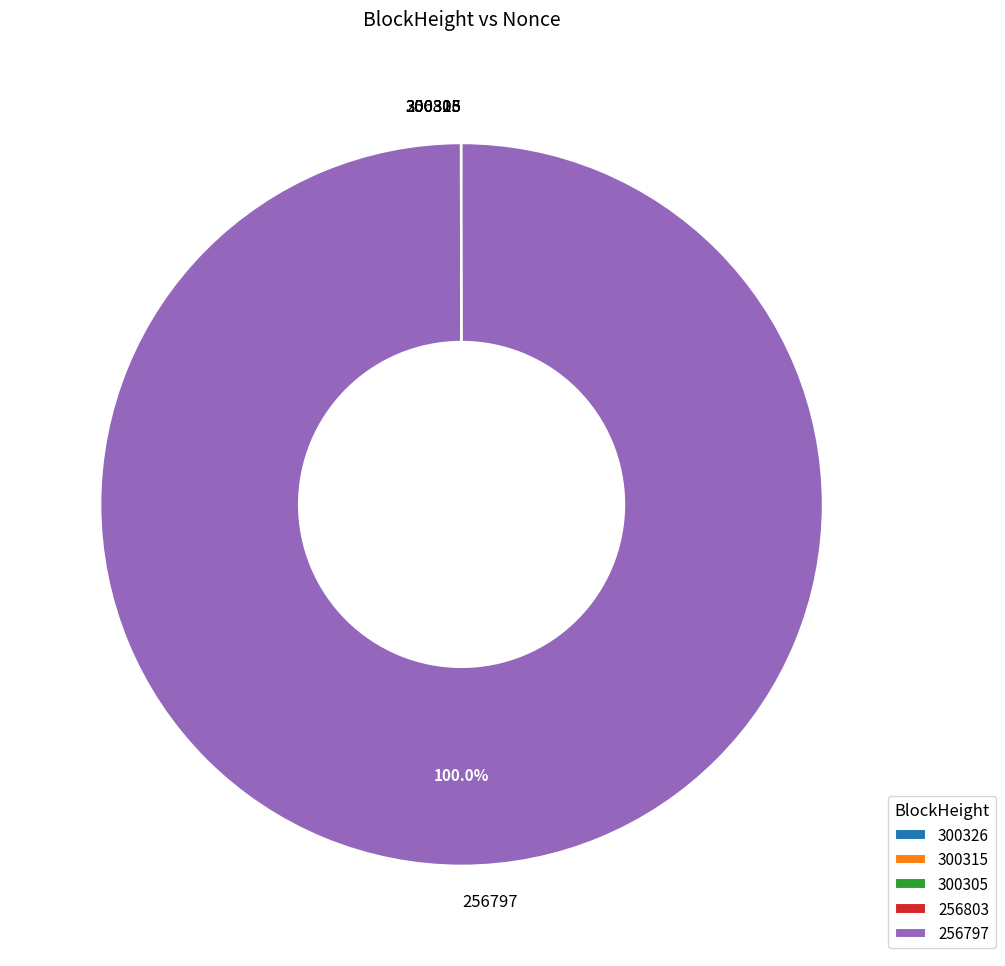

Which slice is the largest?

256797